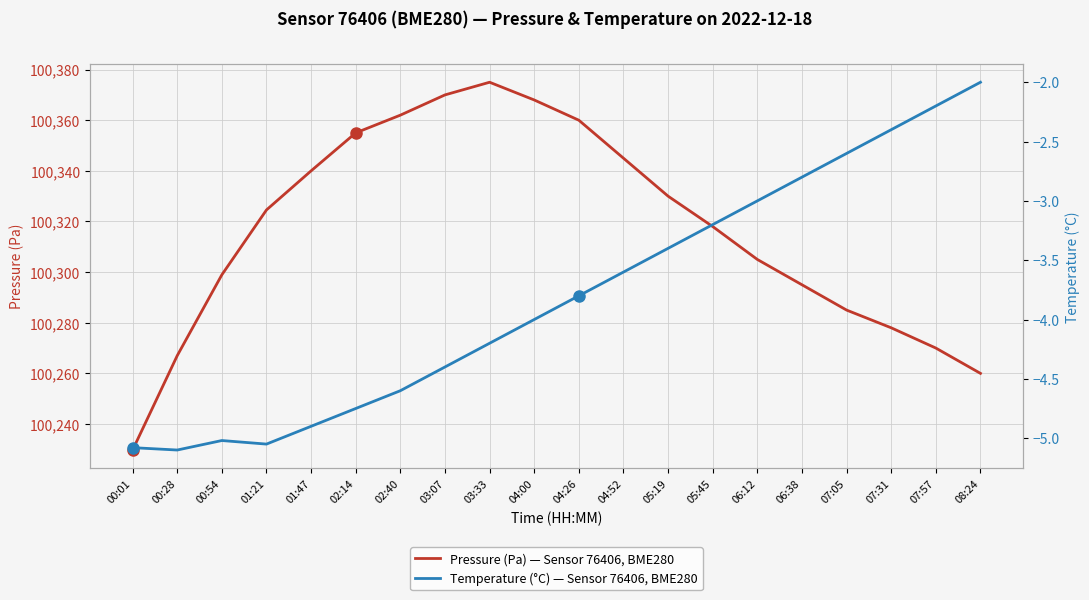

What is the sum of the Pressure (Pa) — Sensor 76406, BME280 values at 00:01 and 07:57?

200499.7